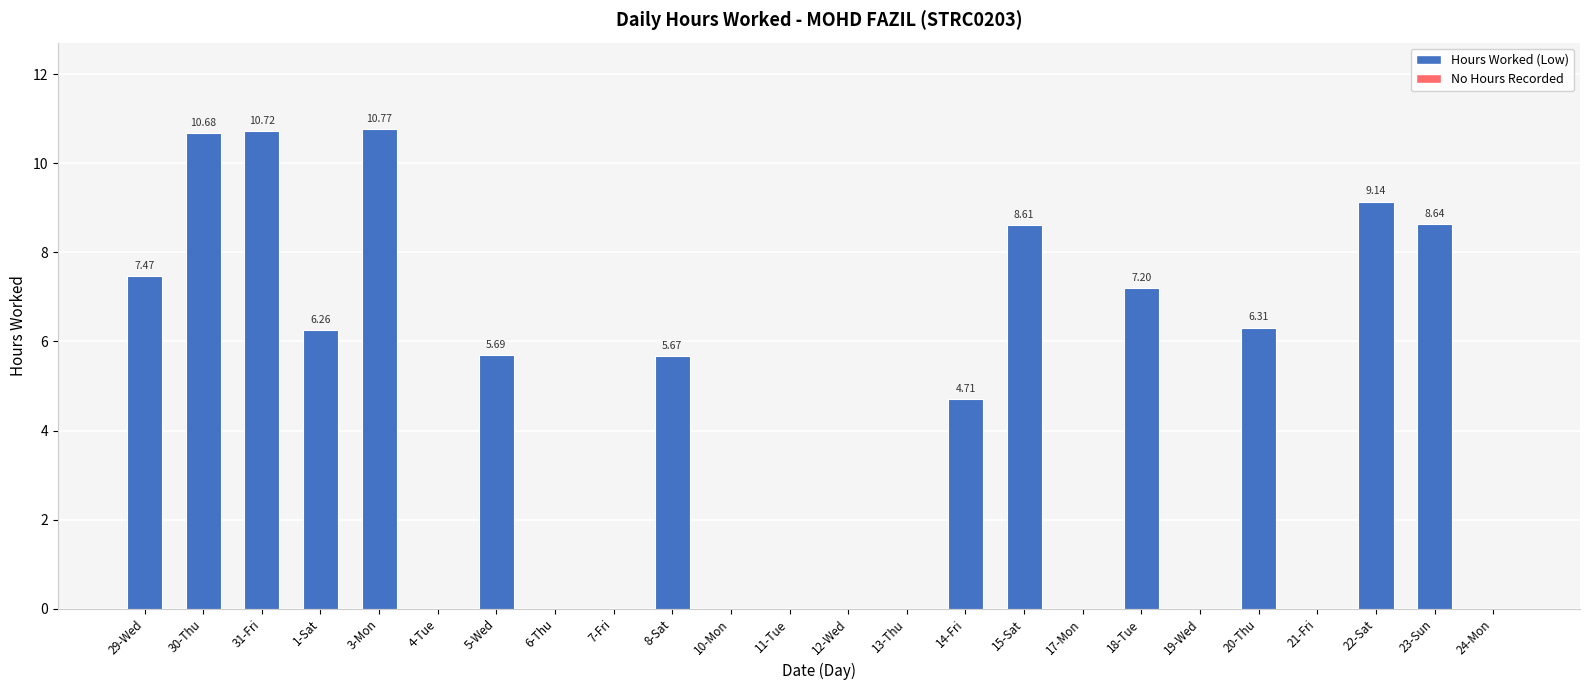

Which has a higher value, 21-Fri or 18-Tue?

18-Tue